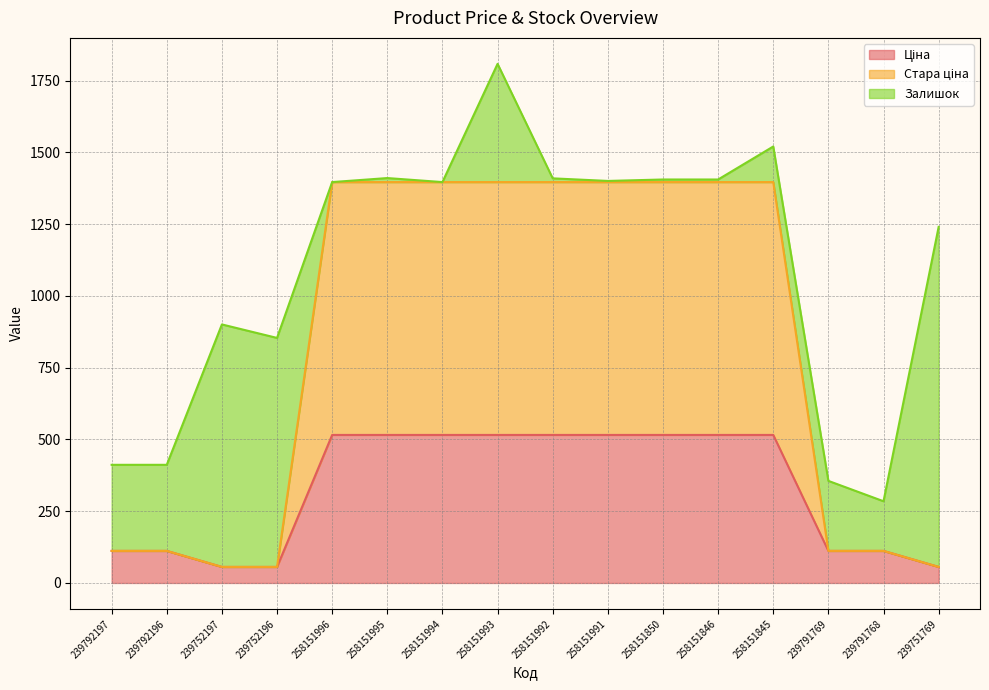

Where does the Ціна series first go above 515?

258151996